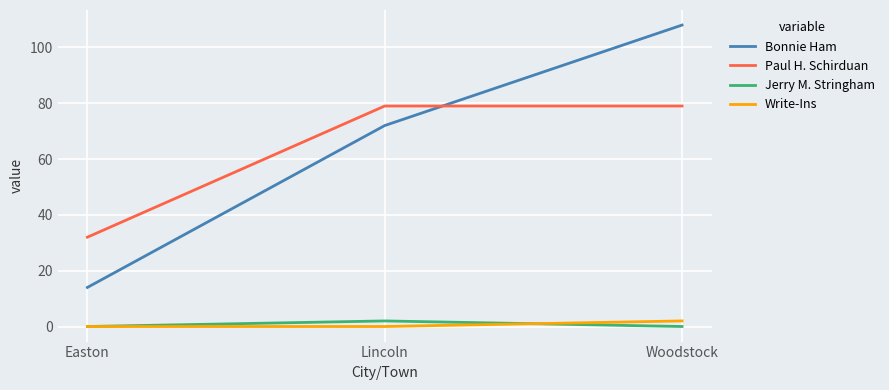

At Lincoln, list the series in order from smallest to largest.

Write-Ins, Jerry M. Stringham, Bonnie Ham, Paul H. Schirduan